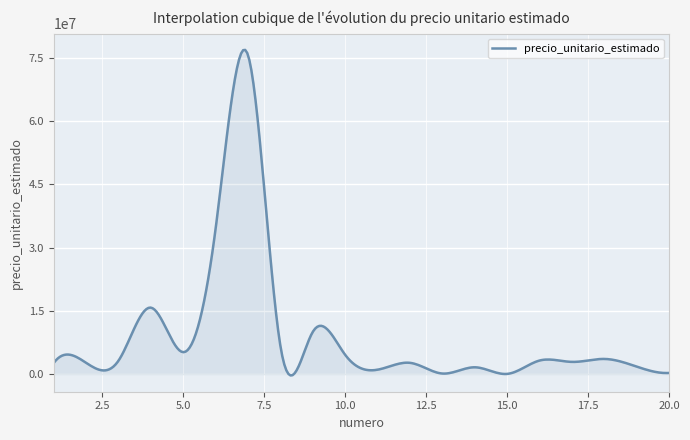

What is the maximum value shown in the chart?

76897993.9